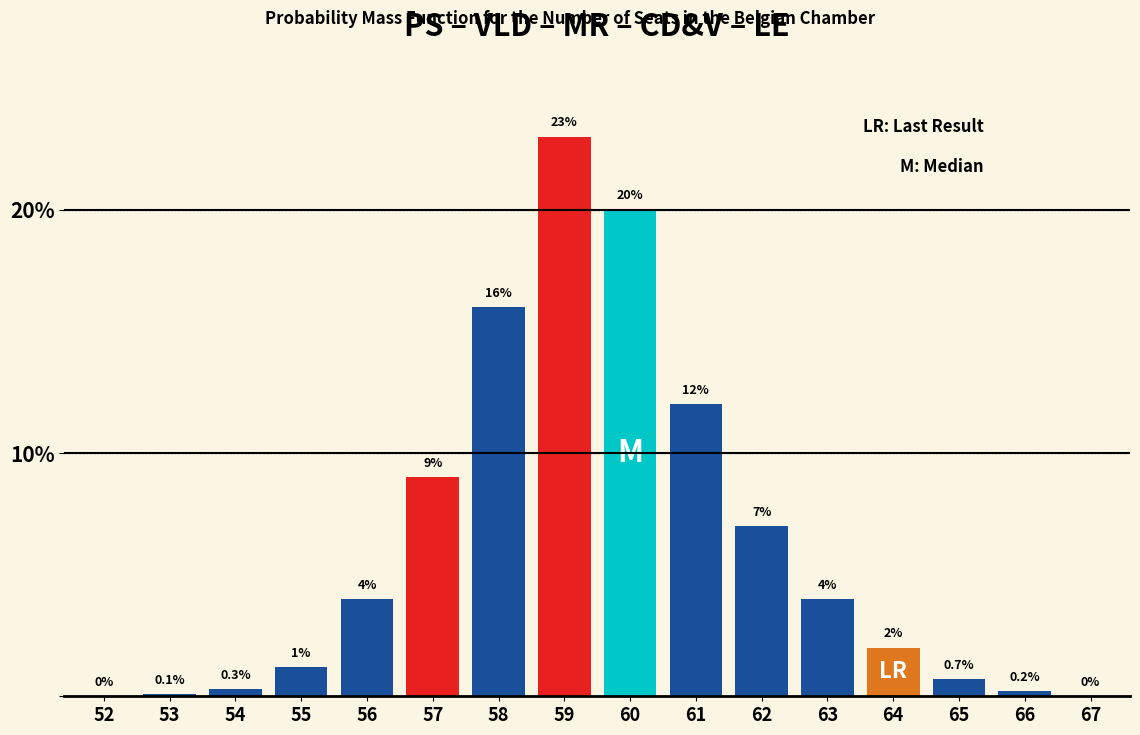

Reading left to right, list all the values displayed in this chart.

52=0.0	53=0.1	54=0.3	55=1.2	56=4.0	57=9.0	58=16.0	59=23.0	60=20.0	61=12.0	62=7.0	63=4.0	64=2.0	65=0.7	66=0.2	67=0.0